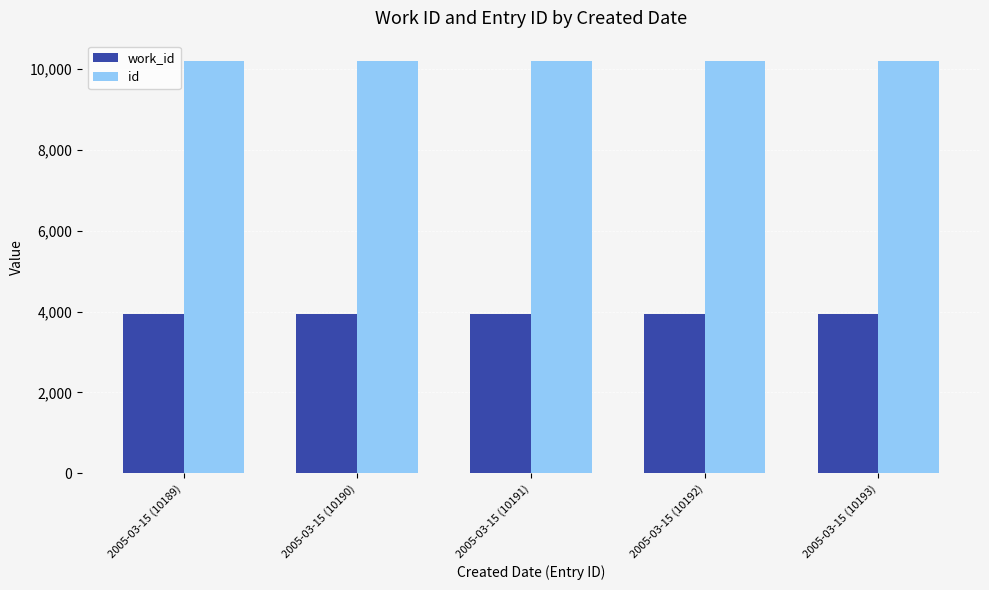

What is the smallest value displayed?

3931